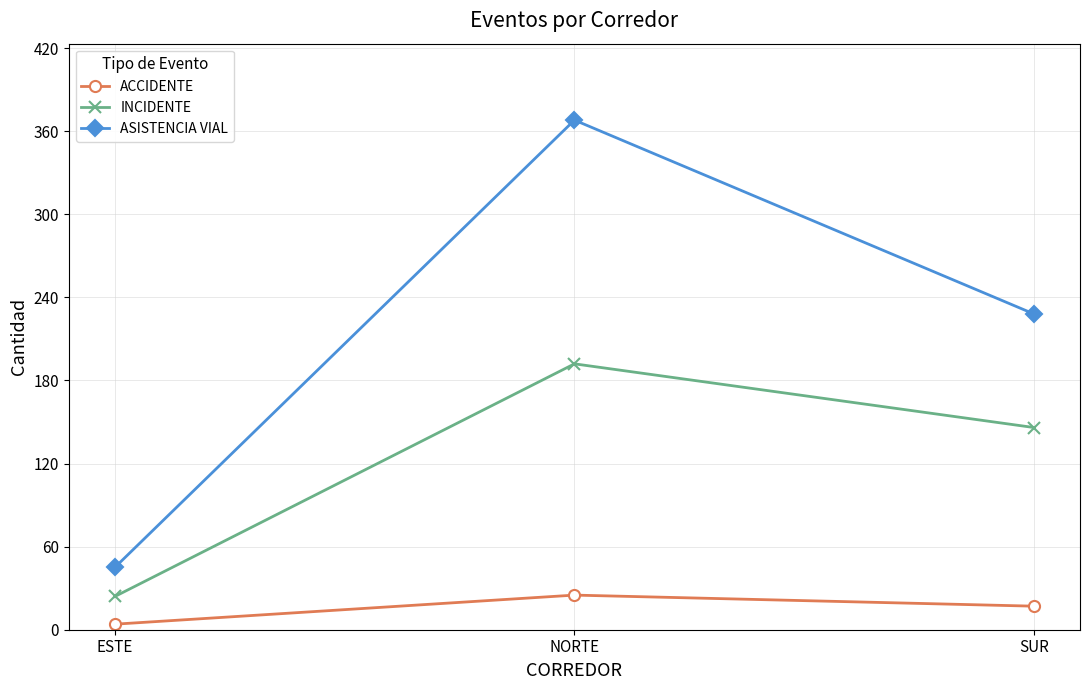

How many lines are shown in the chart?

3